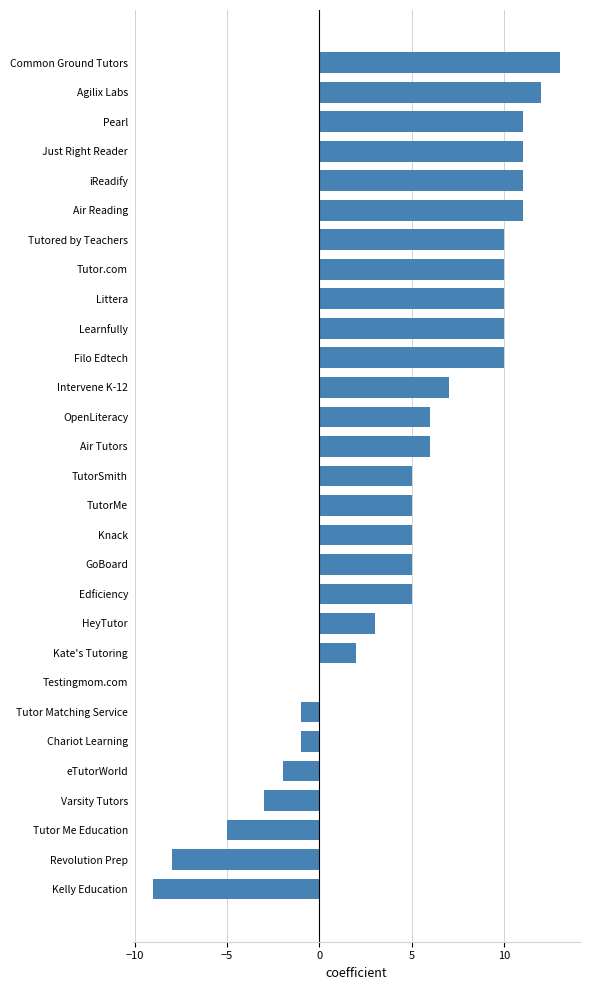

True or false: the data shows 16 at Filo Edtech.

False